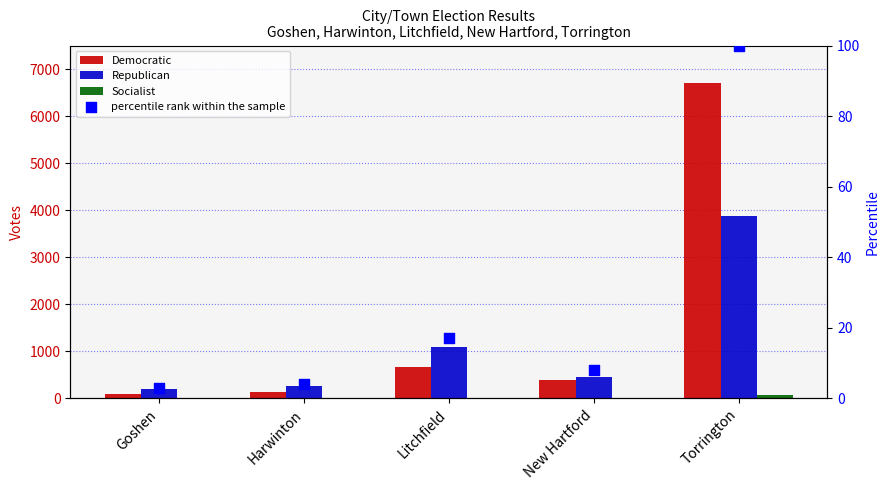

What is the total value across all series at Torrington?

10748